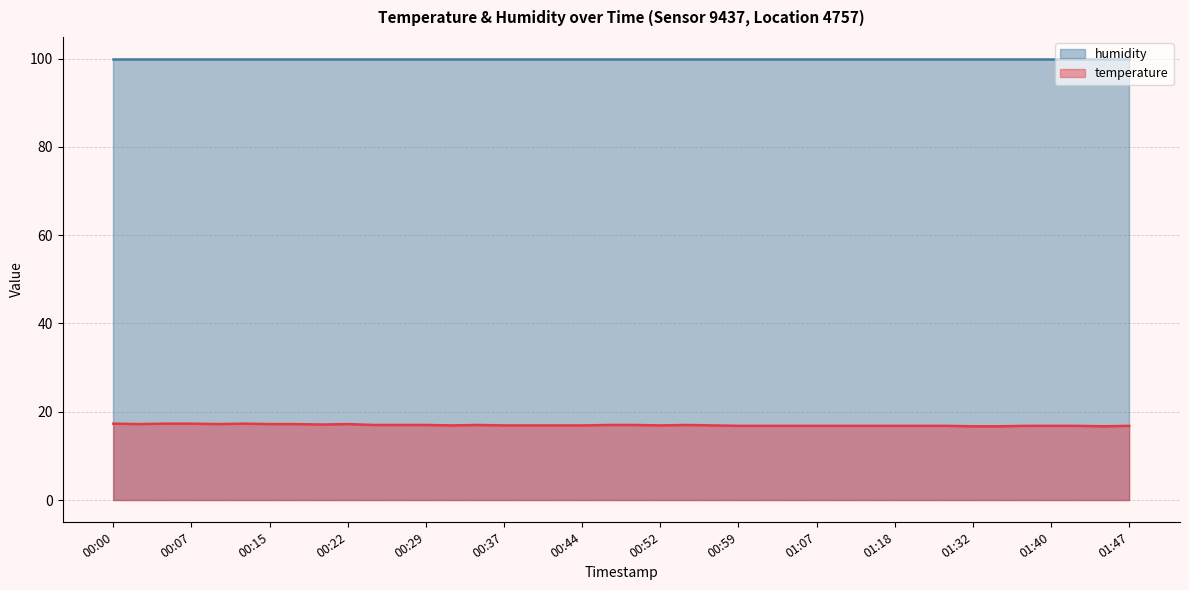

How many values are between 16 and 17?

30